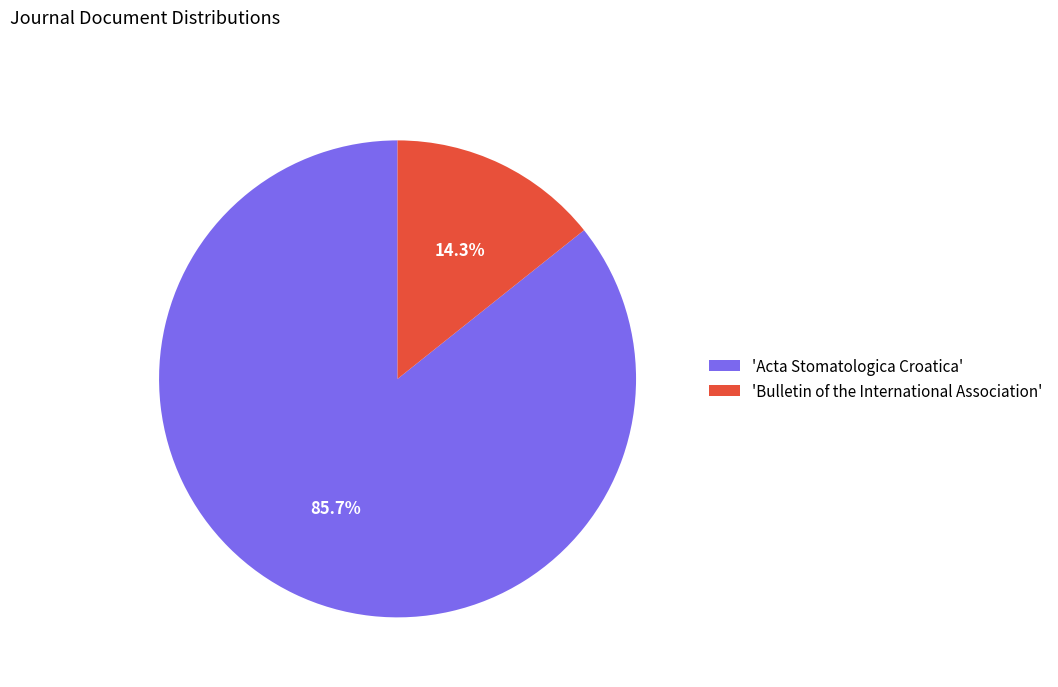

Rank the categories by value from lowest to highest.

'Bulletin of the International Association', 'Acta Stomatologica Croatica'